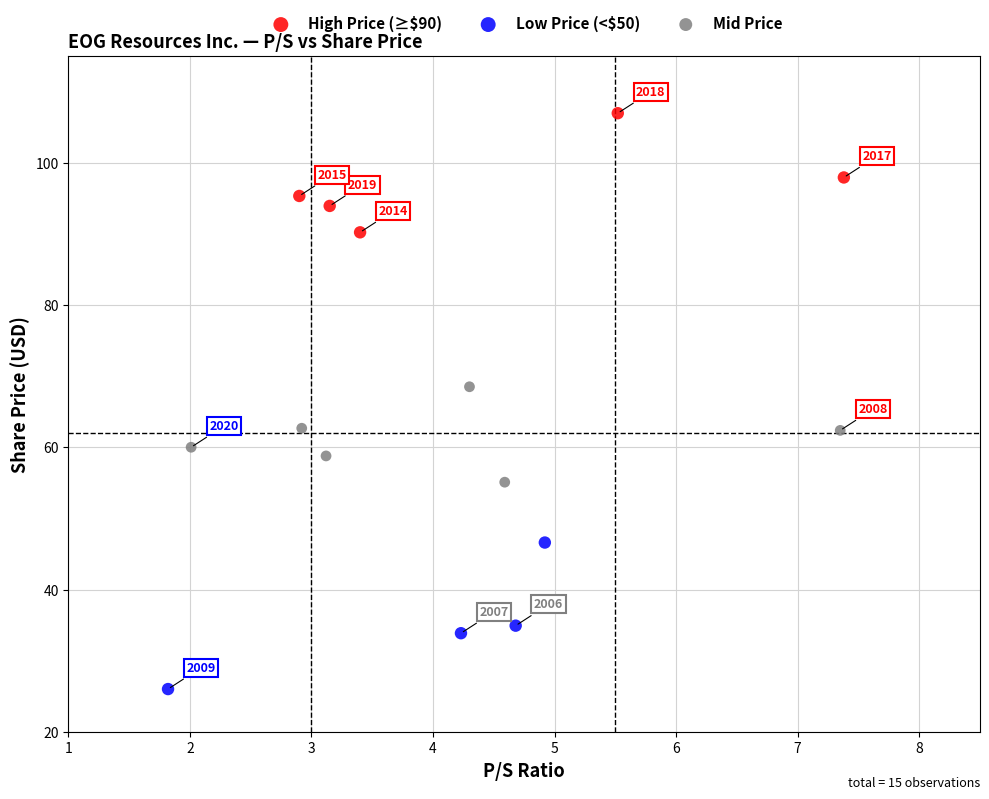

Which series reaches the maximum Y coordinate?

High Price (≥$90)